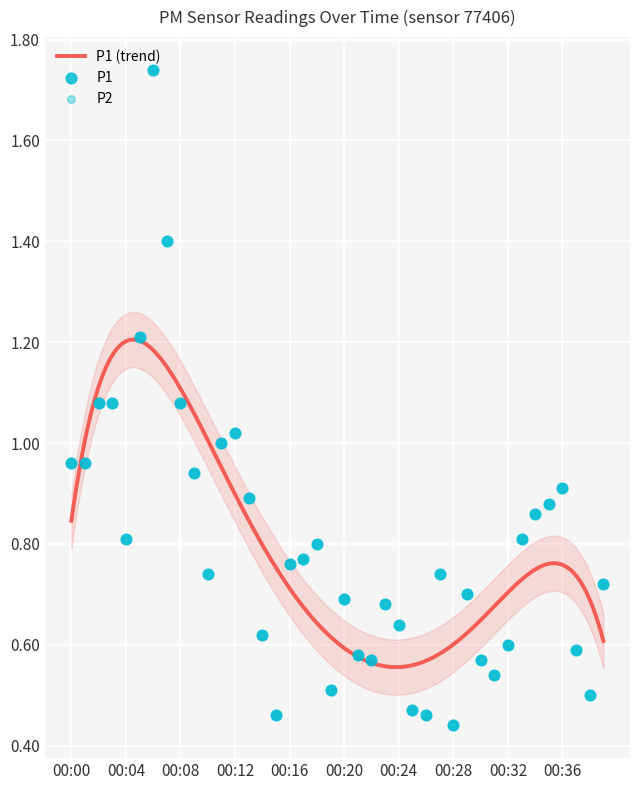

Which series has the widest spread of Y values?

P1